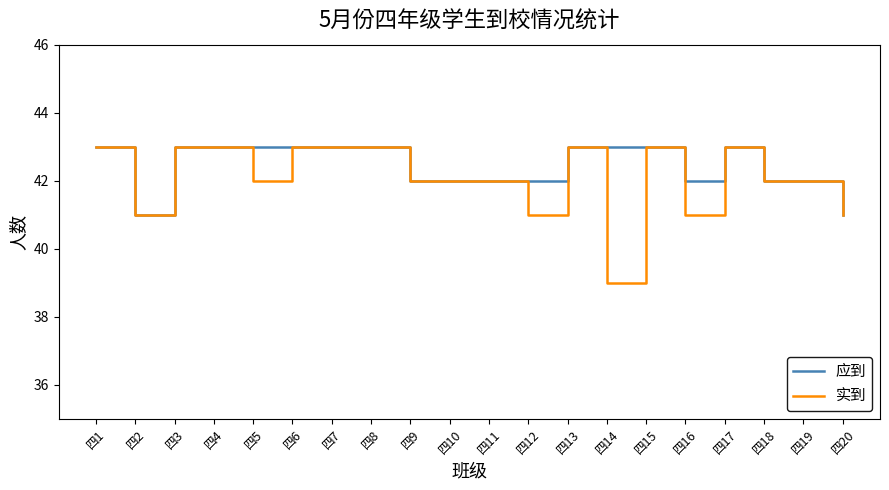

Is it true that 应到 equals 43 at 四4?

True